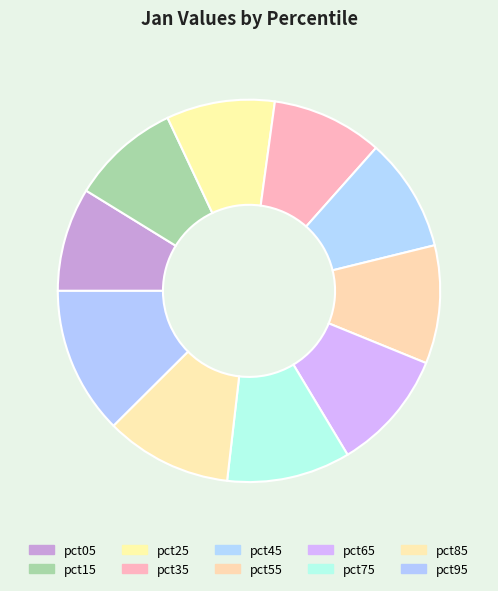

Count the number of slices in the pie.

10